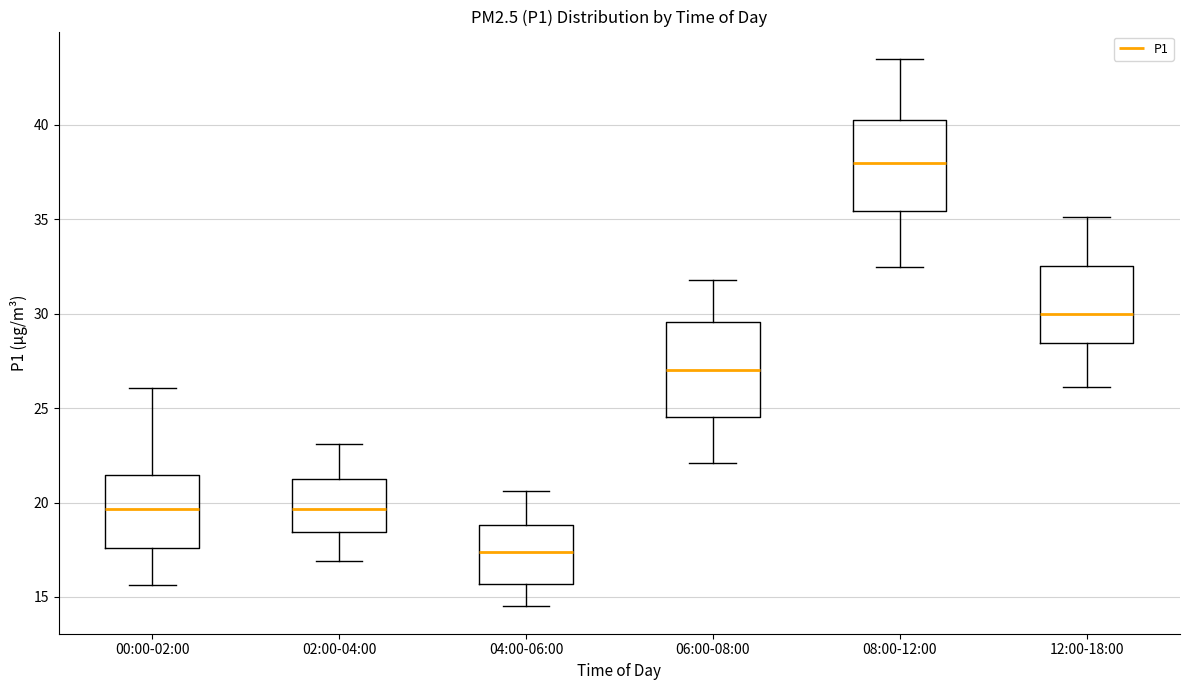

Reading left to right, transcribe this box plot: for each box, give where its median line is, the range the box spans, and where its two whiskers end, as read against the y-axis. The values are not printed on the chart, so give them approximately, as read against the axis.

00:00-02:00: median 19.5, box 17.5 to 21.5, whiskers 15.5 to 26.0
02:00-04:00: median 19.5, box 18.5 to 21.5, whiskers 17.0 to 23.0
04:00-06:00: median 17.5, box 15.5 to 19.0, whiskers 14.5 to 20.5
06:00-08:00: median 27.0, box 24.5 to 29.5, whiskers 22.0 to 32.0
08:00-12:00: median 38.0, box 35.5 to 40.5, whiskers 32.5 to 43.5
12:00-18:00: median 30.0, box 28.5 to 32.5, whiskers 26.0 to 35.0